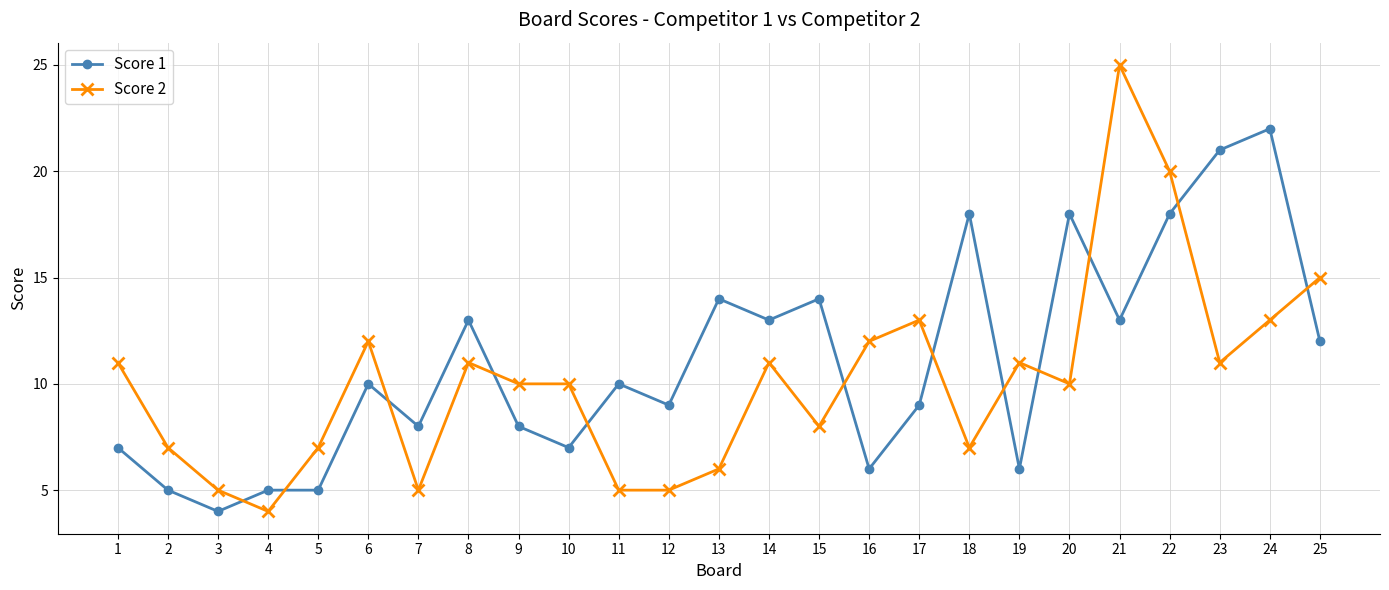

At 7, list the series in order from smallest to largest.

Score 2, Score 1